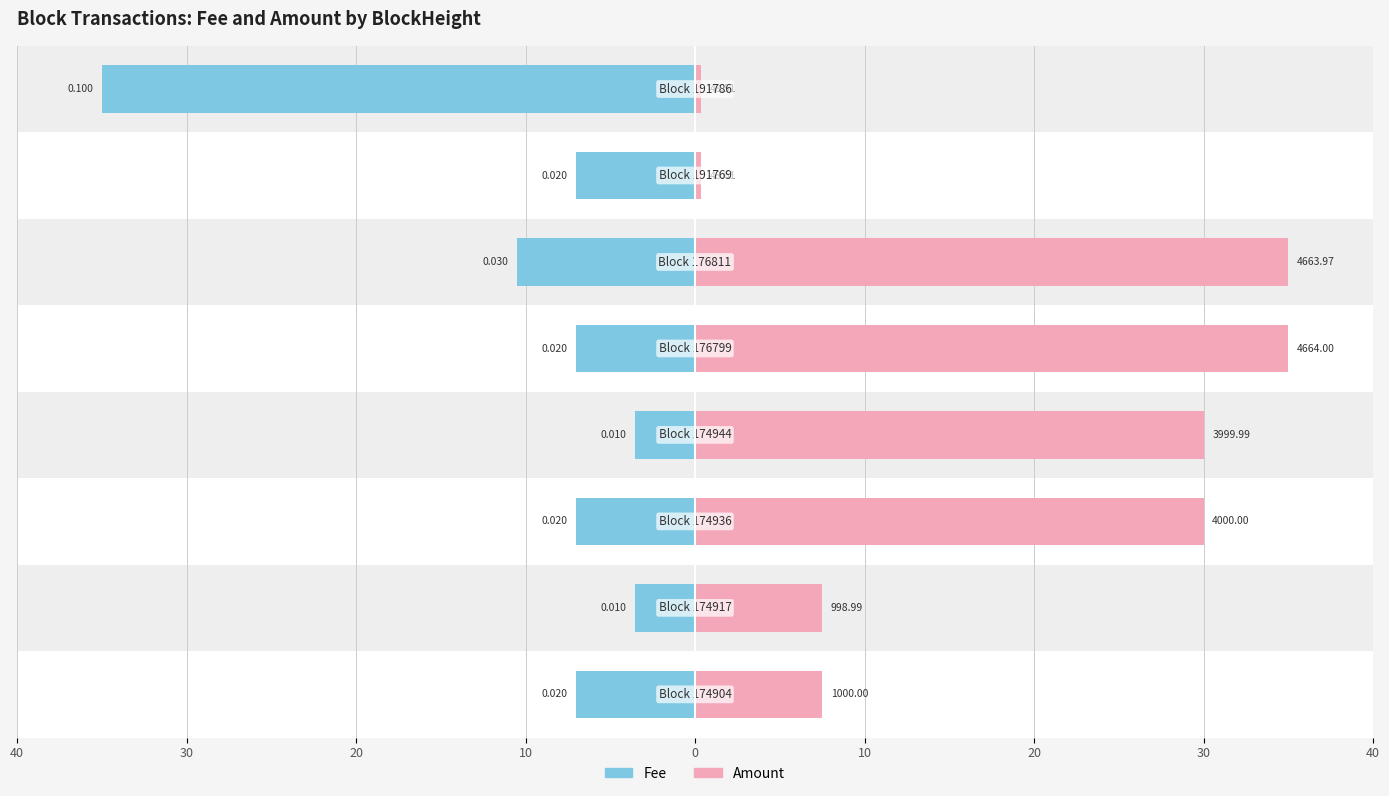

What is the difference between the highest and lowest values at 30?

11.0